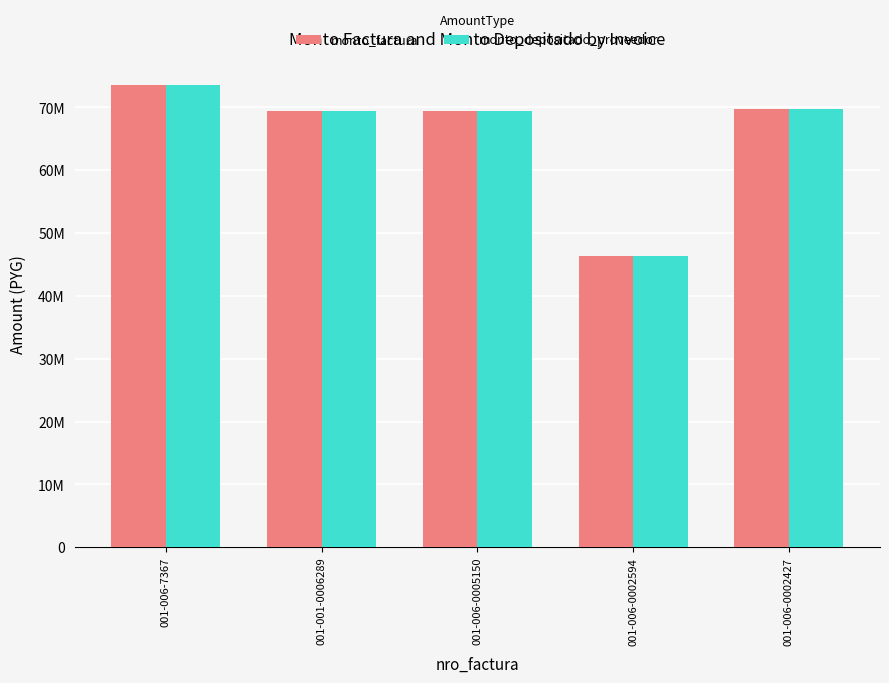

What are all the series names shown in the legend?

monto_factura, monto_depositado_proveedor